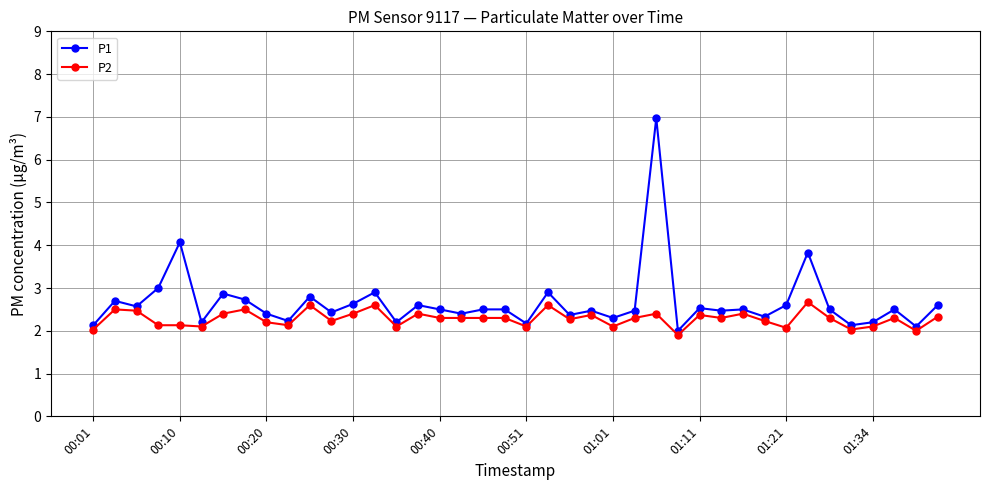

Rank the series by their average value, from highest to lowest.

P1, P2